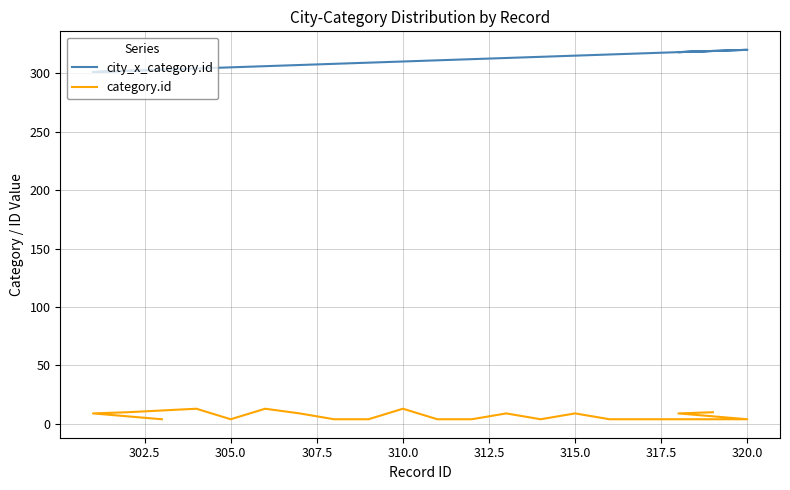

How many values in the city_x_category.id series exceed 311?

9